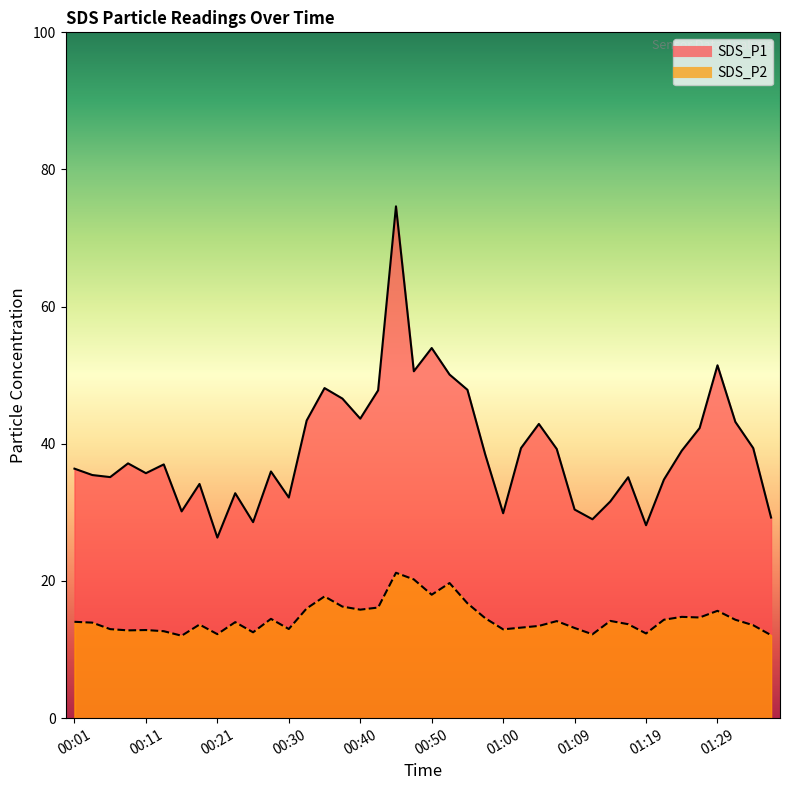

Where is SDS_P1 nearest to the value 50?

00:52